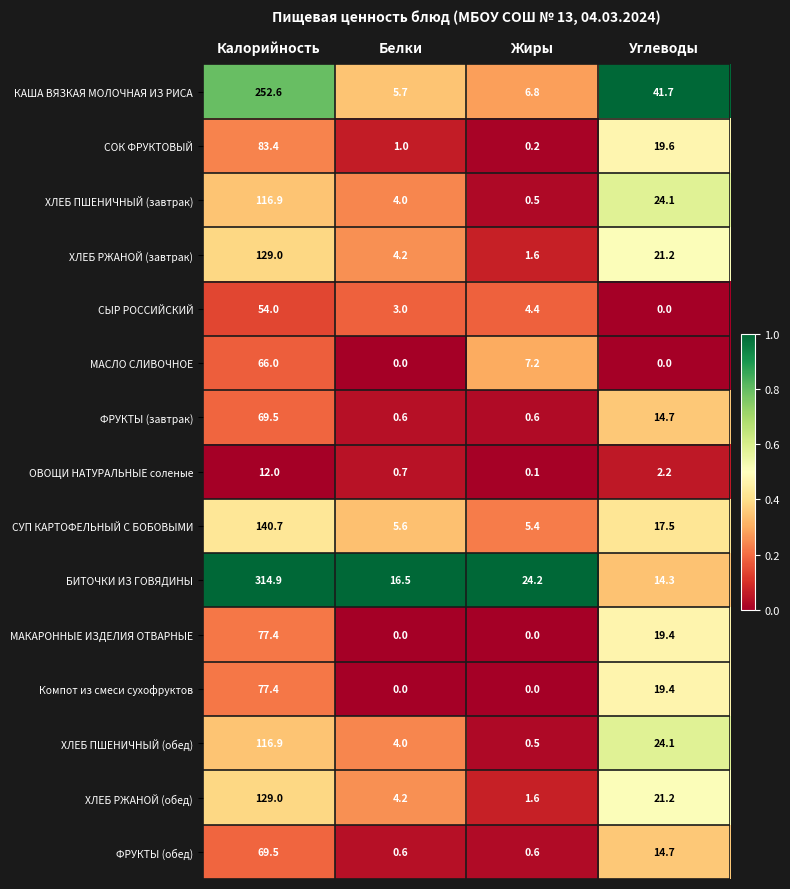

The value of КАША ВЯЗКАЯ МОЛОЧНАЯ ИЗ РИСА at Жиры is 6.8. True or false?

True